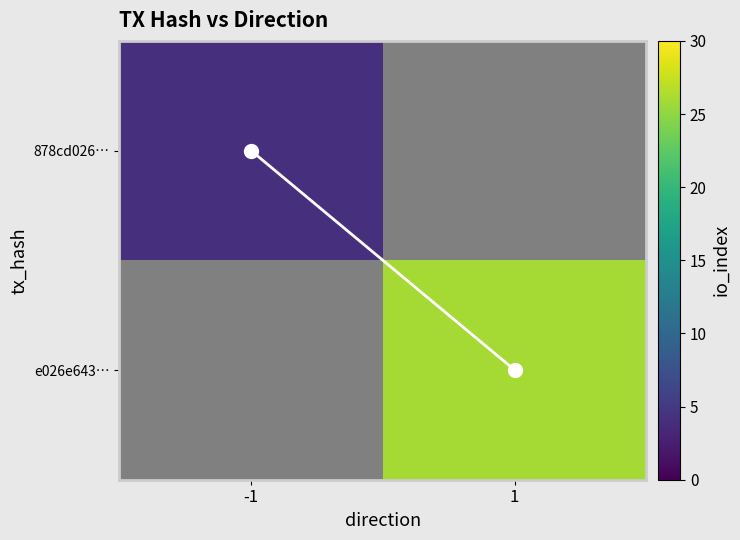

Where is io_index nearest to the value 0?

-1